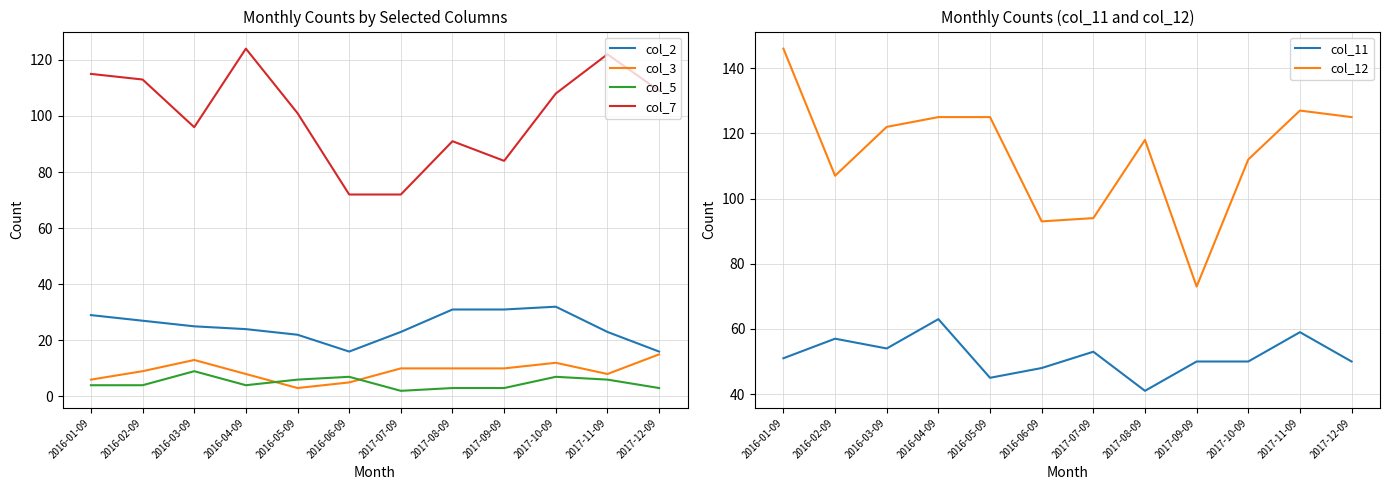

At how many categories does at least one series exceed 55?

12